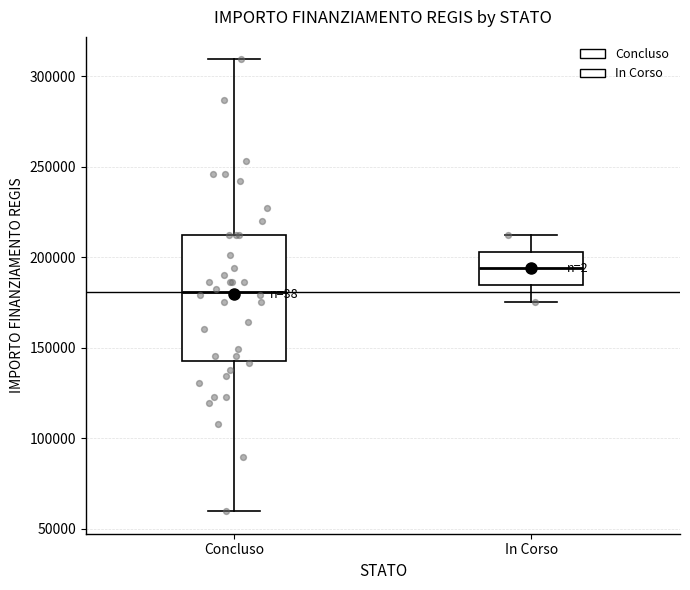

Which box's median line is the highest?

In Corso